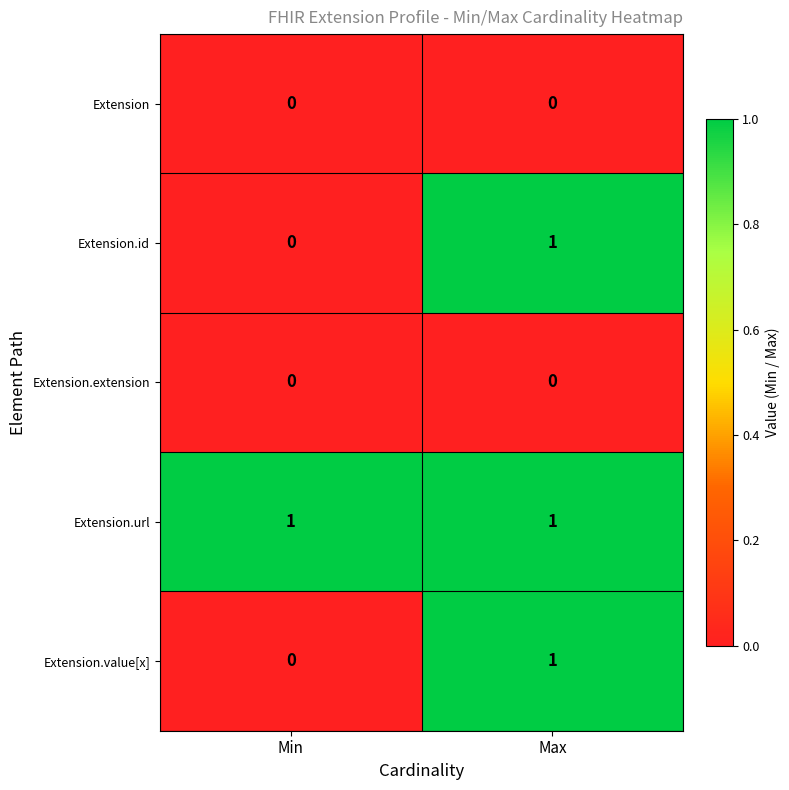

Is it true that Extension.url equals 1 at Max?

True